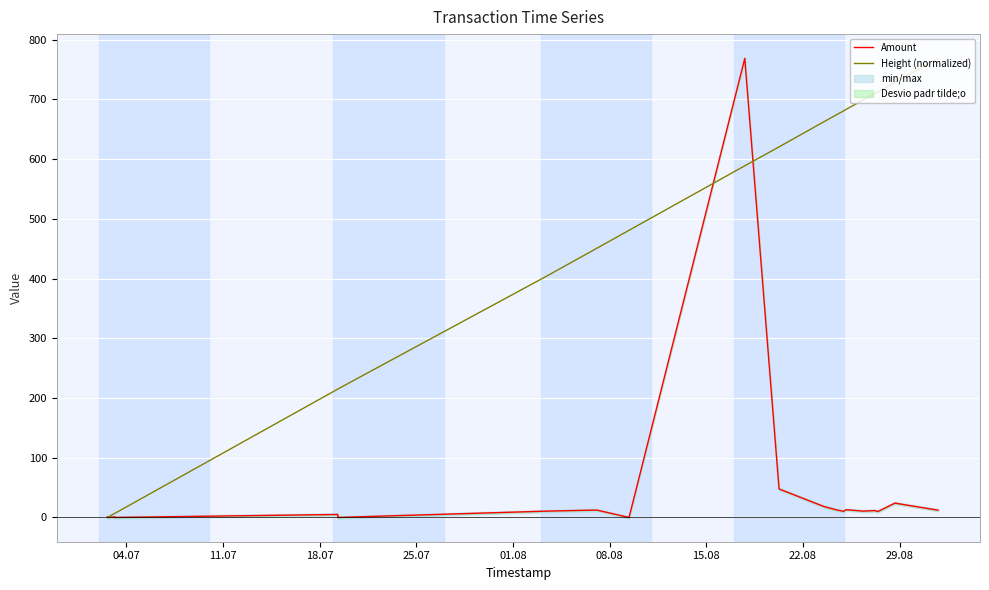

How many lines are shown in the chart?

2